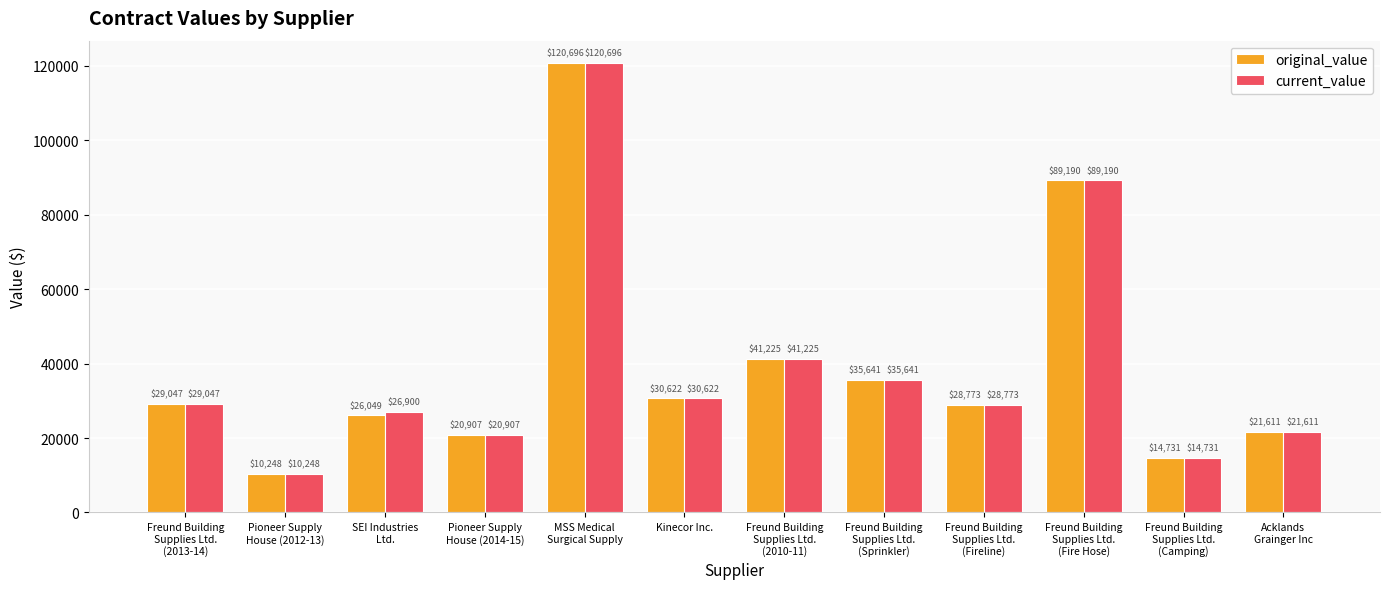

What position from the right is Freund Building
Supplies Ltd.
(Fireline)?

4